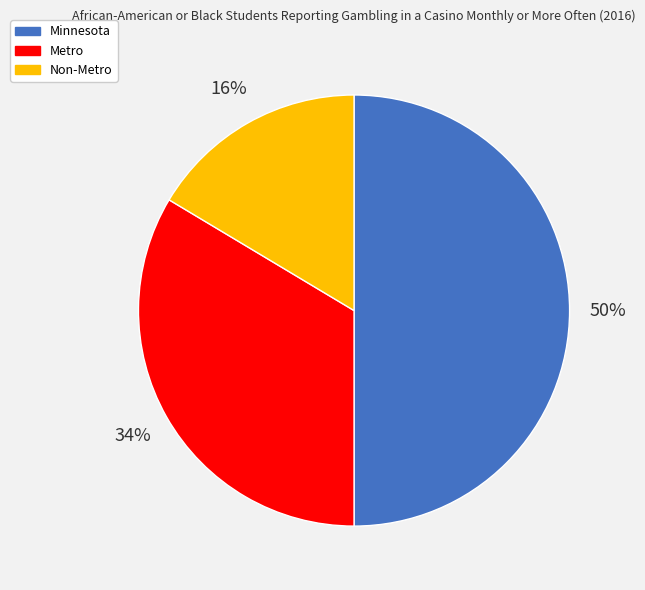

Is it true that Minnesota is 44% of the pie?

False